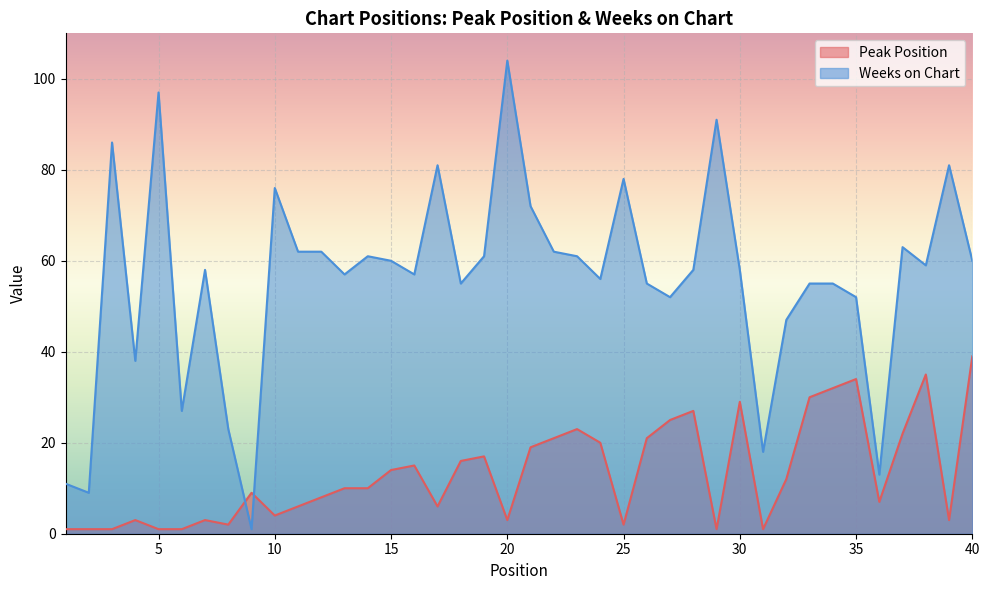

What is the minimum value for Weeks on Chart?

1